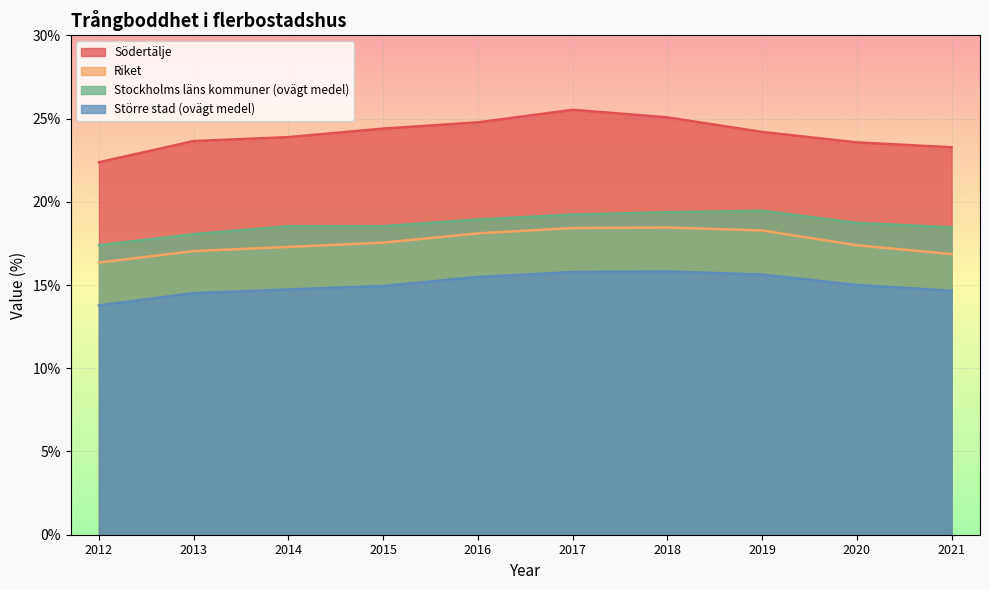

True or false: Riket has more than 2 points higher than both neighbors.

False